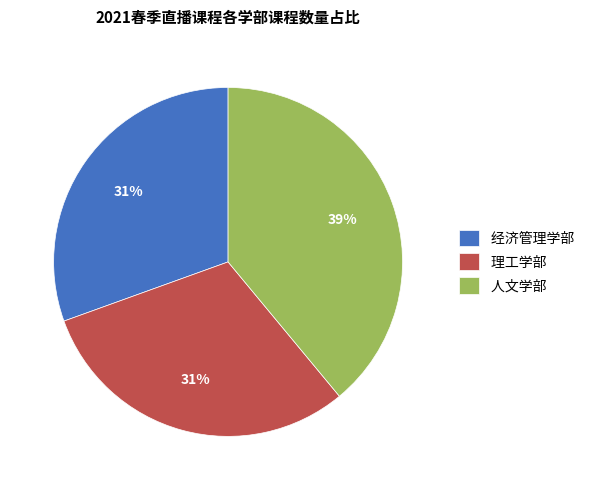

Count the number of slices in the pie.

3